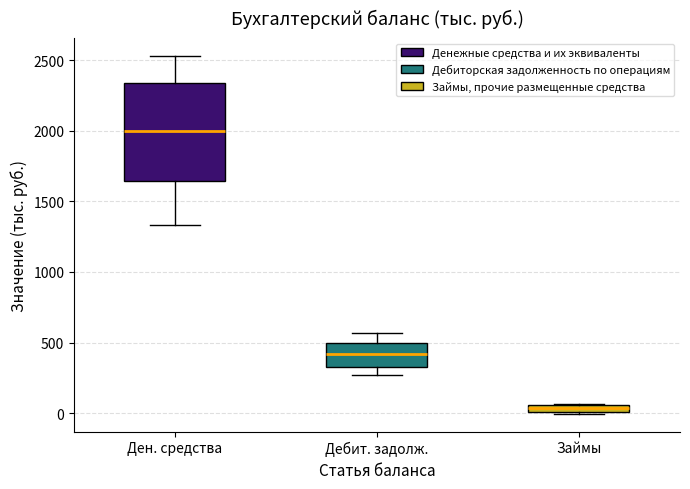

Comparing the boxes themselves (not the whiskers), which one is the tallest?

Ден. средства